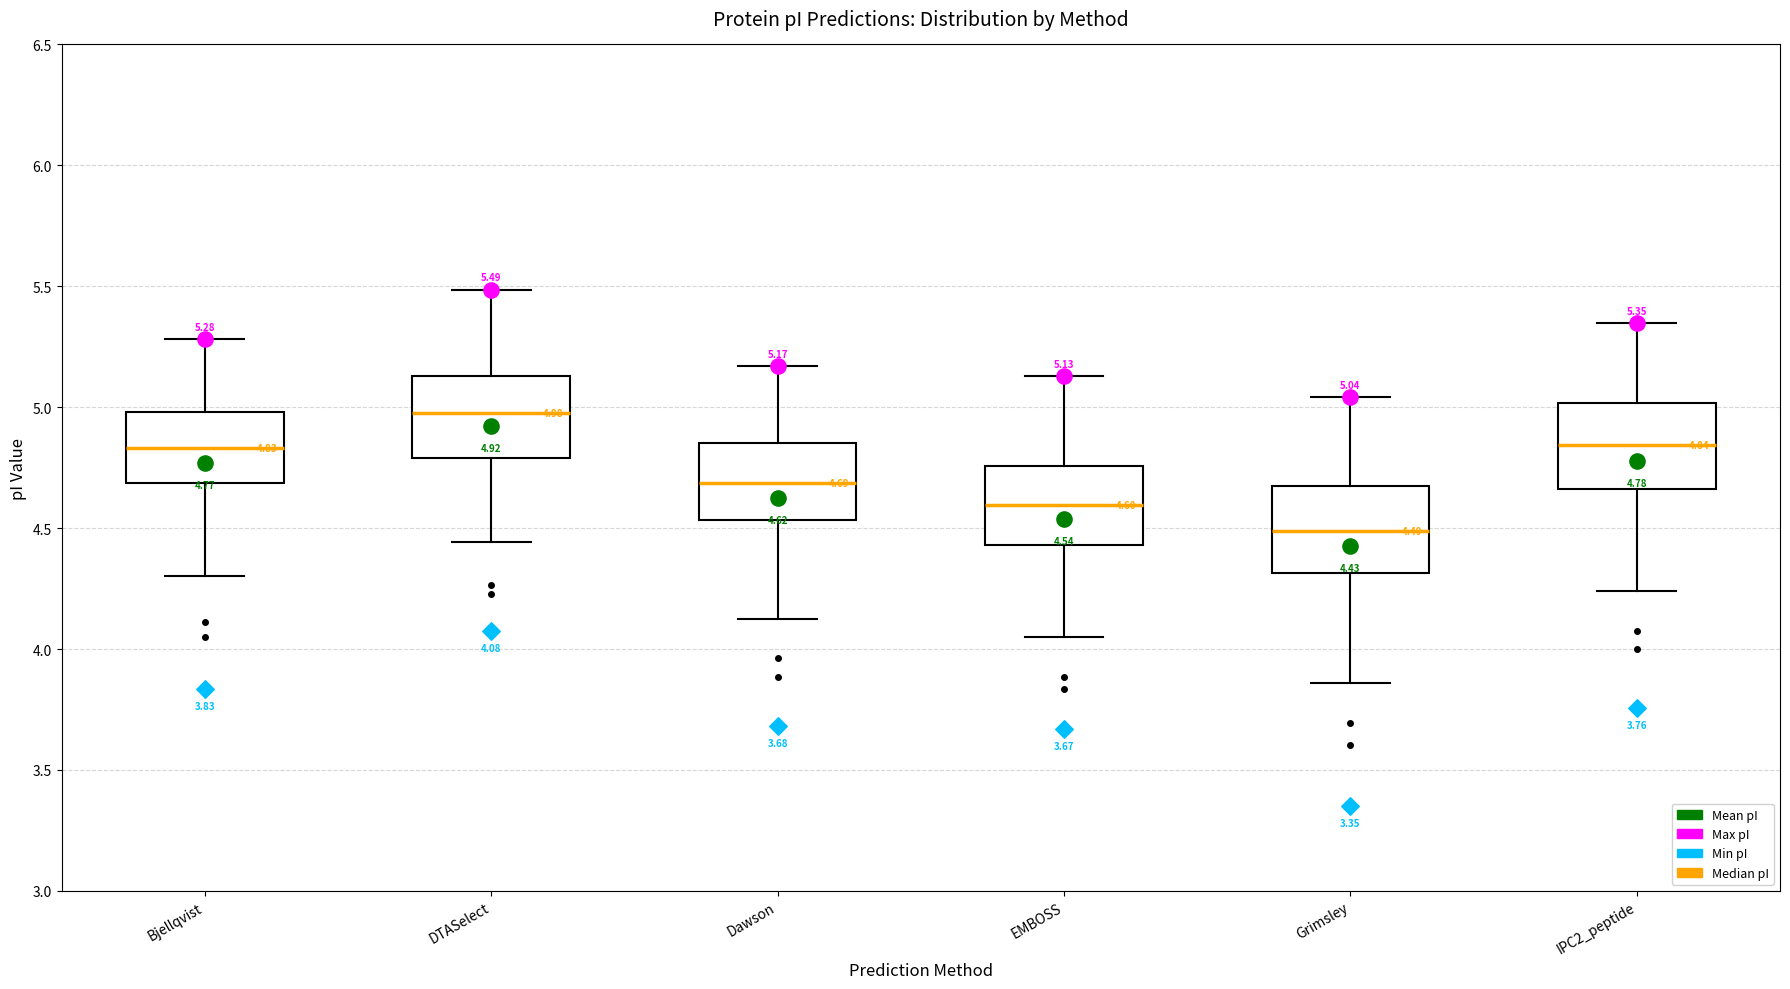

Which box has the lowest median line?

Grimsley